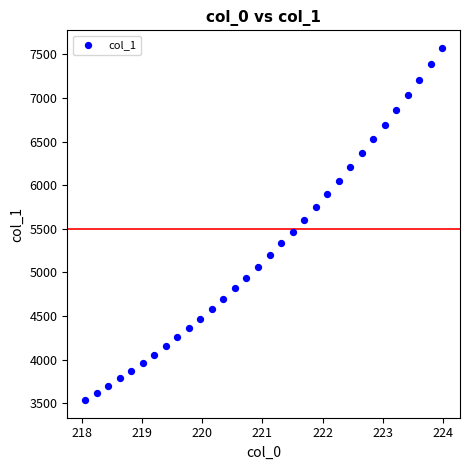

What is the range of Y values (max minus min)?

4040.7